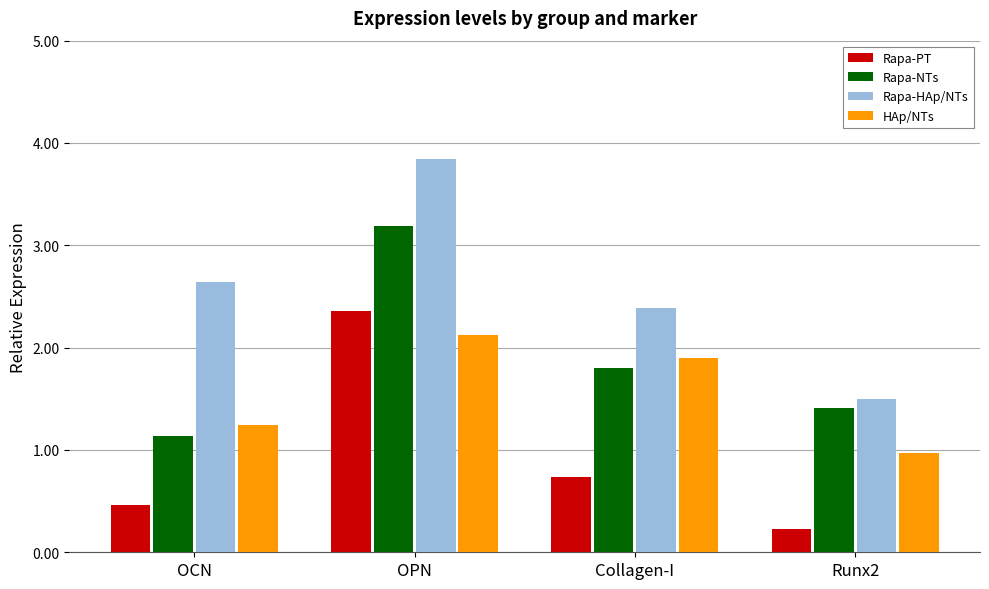

True or false: Rapa-PT has a value of 0.5 at OCN.

True